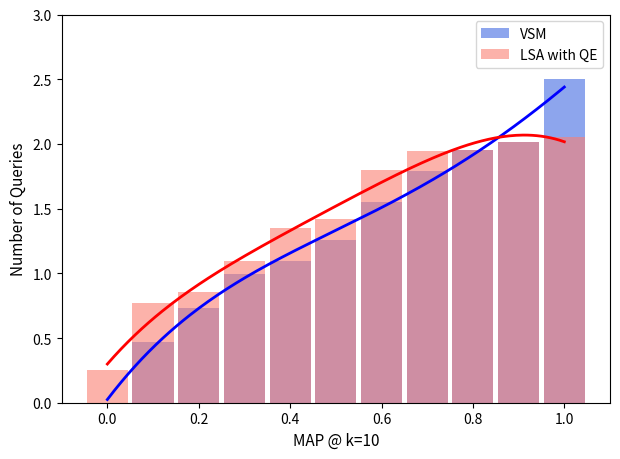

True or false: LSA with QE has a value of 0.1 at 0.0.

False